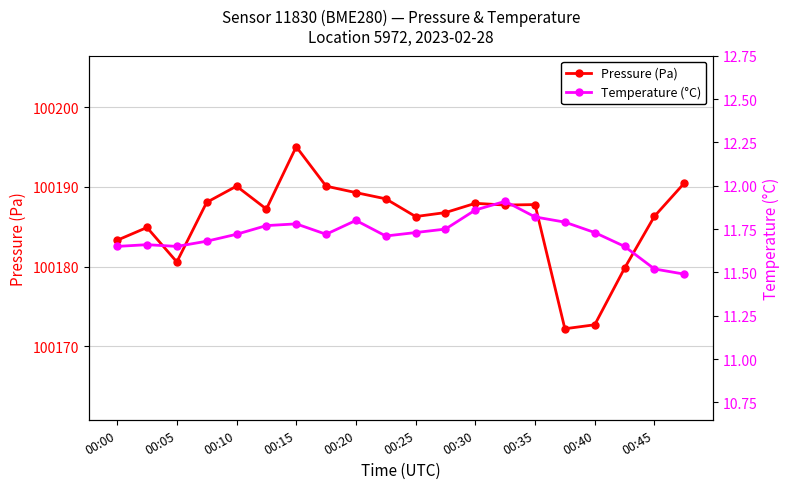

At which category does Pressure (Pa) reach its first local valley?

00:05